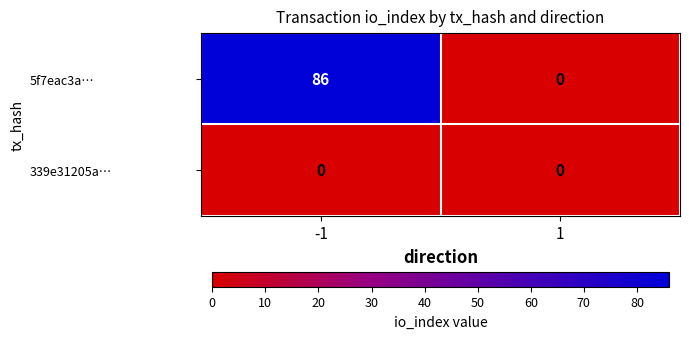

How many categories are shown in the chart?

2